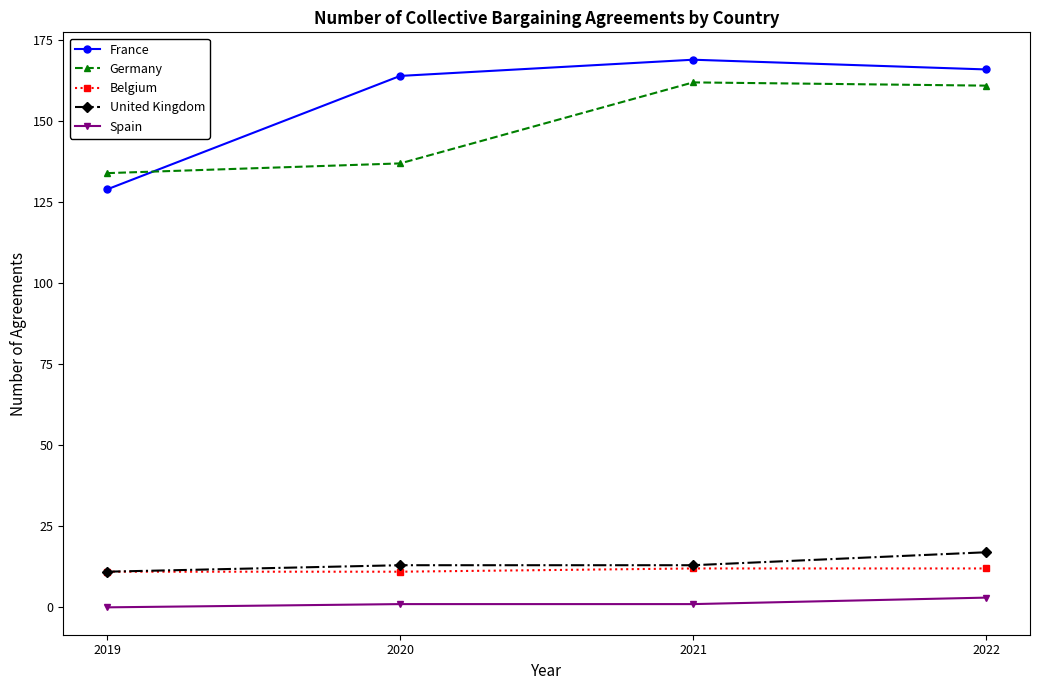

How many distinct data groups are displayed?

5